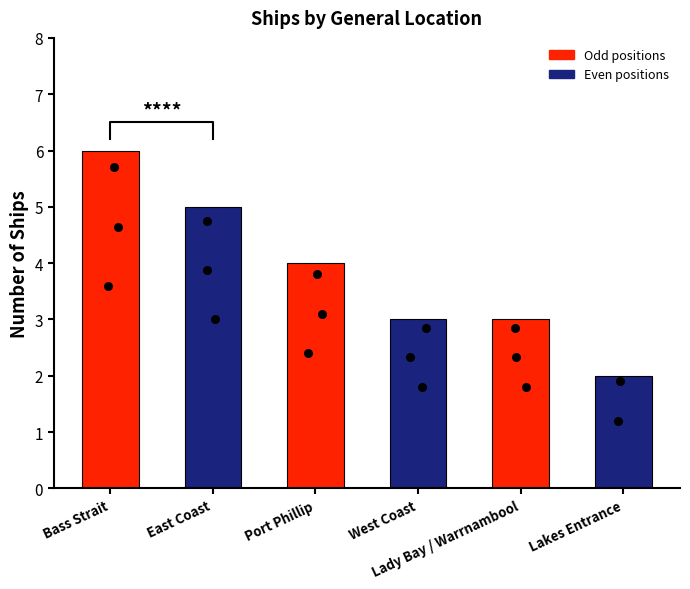

Between Port Phillip and East Coast, which is larger?

East Coast